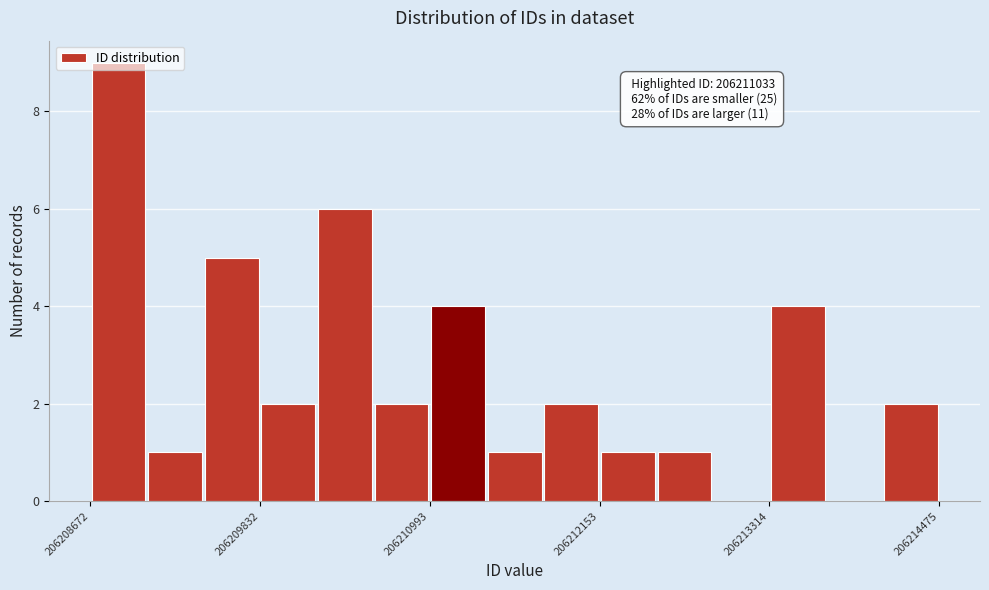

Around what value on the x-axis is the tallest bar? Give the approximate position of its centre, as read against the axis.

206208800